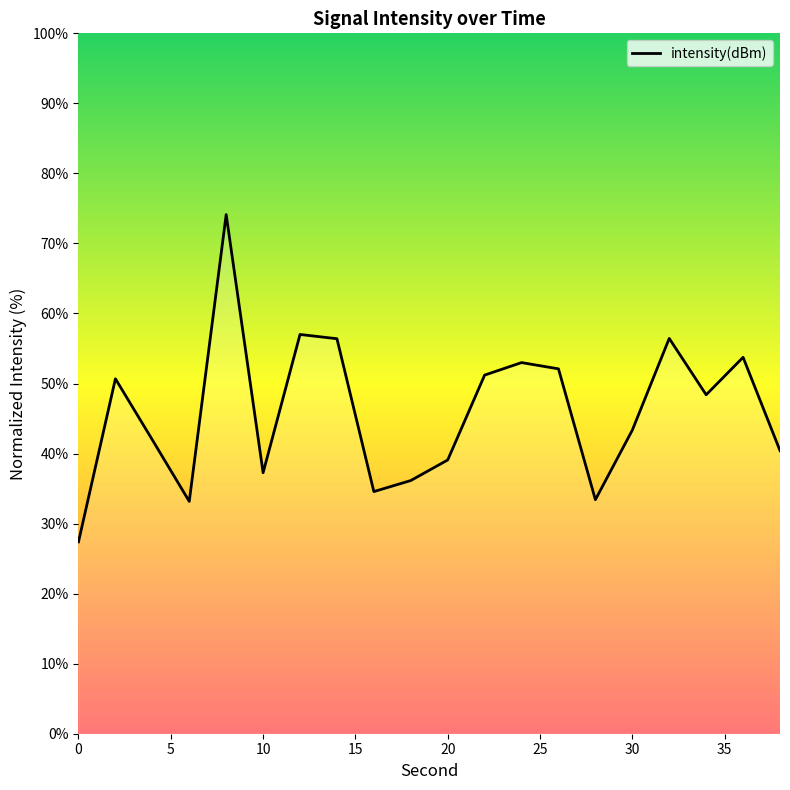

What is the smallest value displayed?

27.4